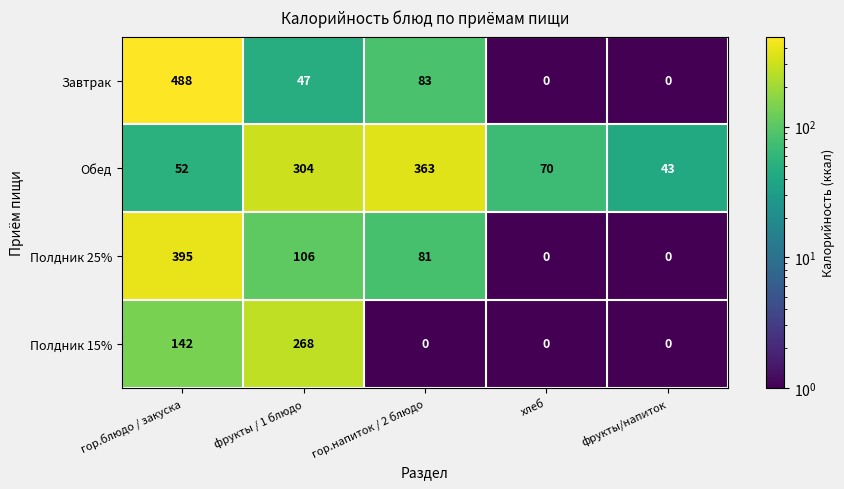

Which series has the largest total across all categories?

Обед